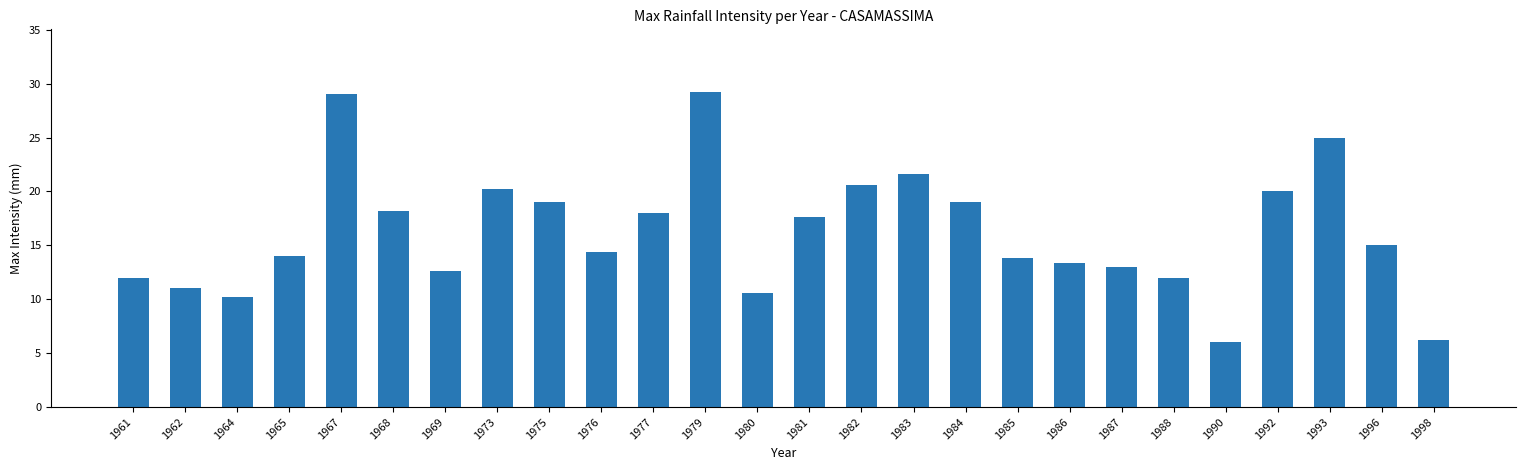

Is it true that the value at 1982 is 6.2?

False